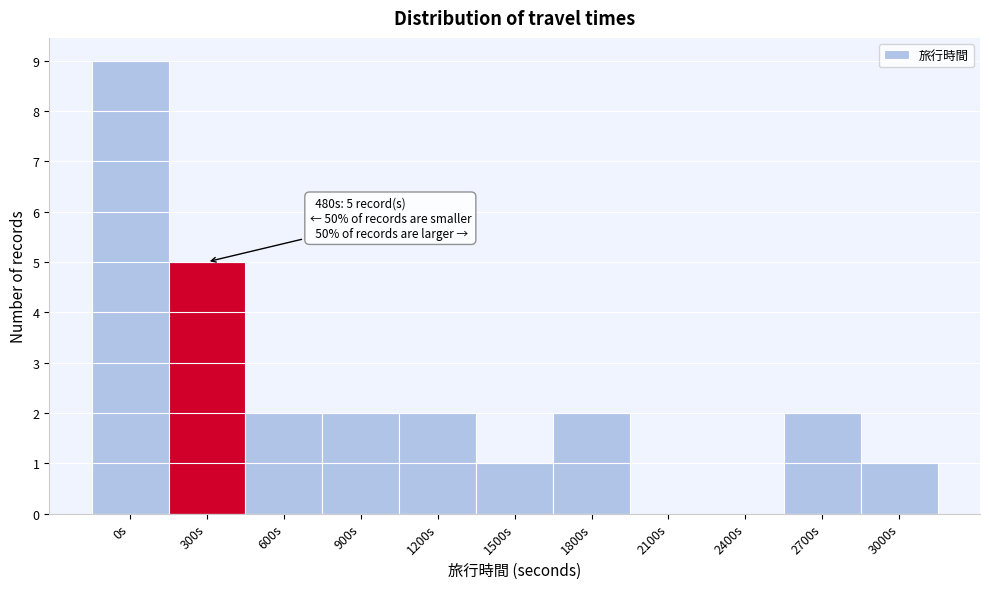

Reading right to left, list all the values displayed in this chart.

3000s=1	2700s=2	2400s=0	2100s=0	1800s=2	1500s=1	1200s=2	900s=2	600s=2	300s=5	0s=9